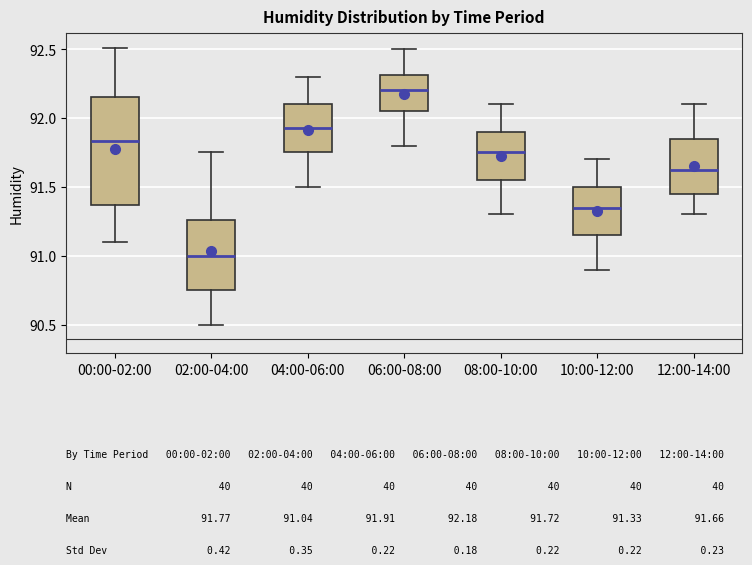

Which box is the tallest, from its lower edge to its upper edge?

00:00-02:00